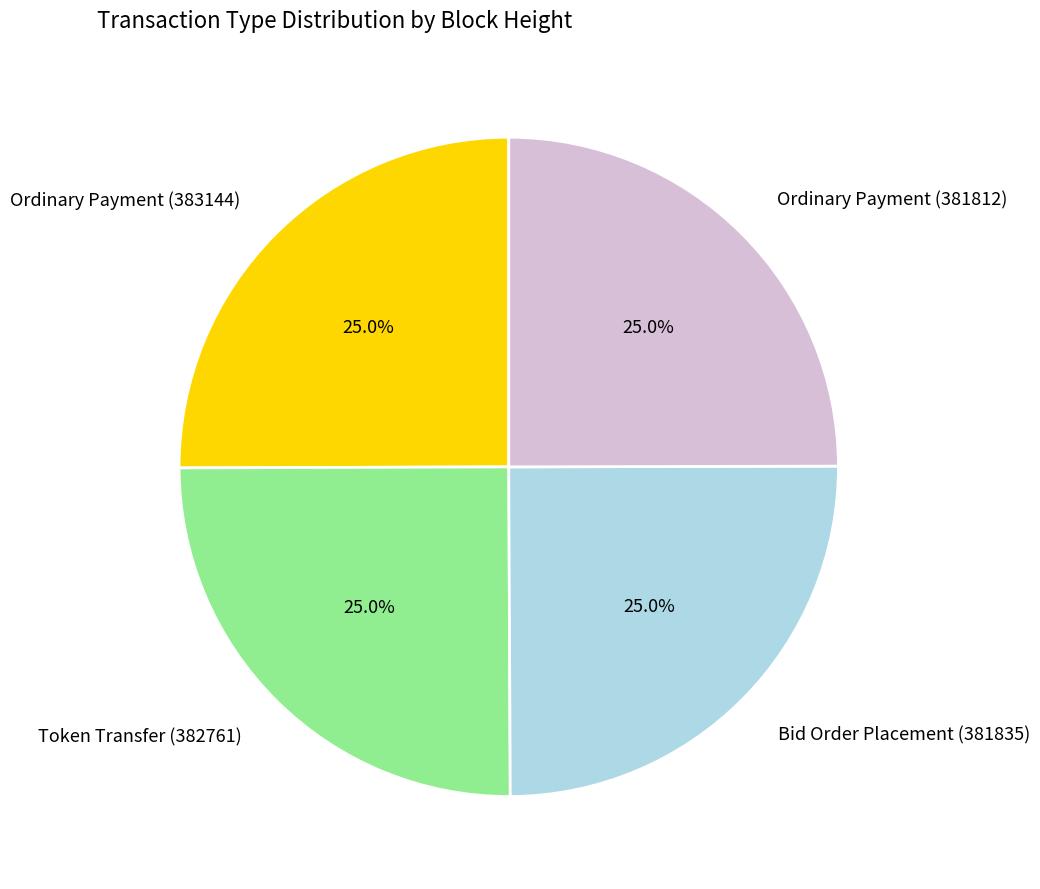

What portion of the pie excludes Bid Order Placement (381835)?

75.0%